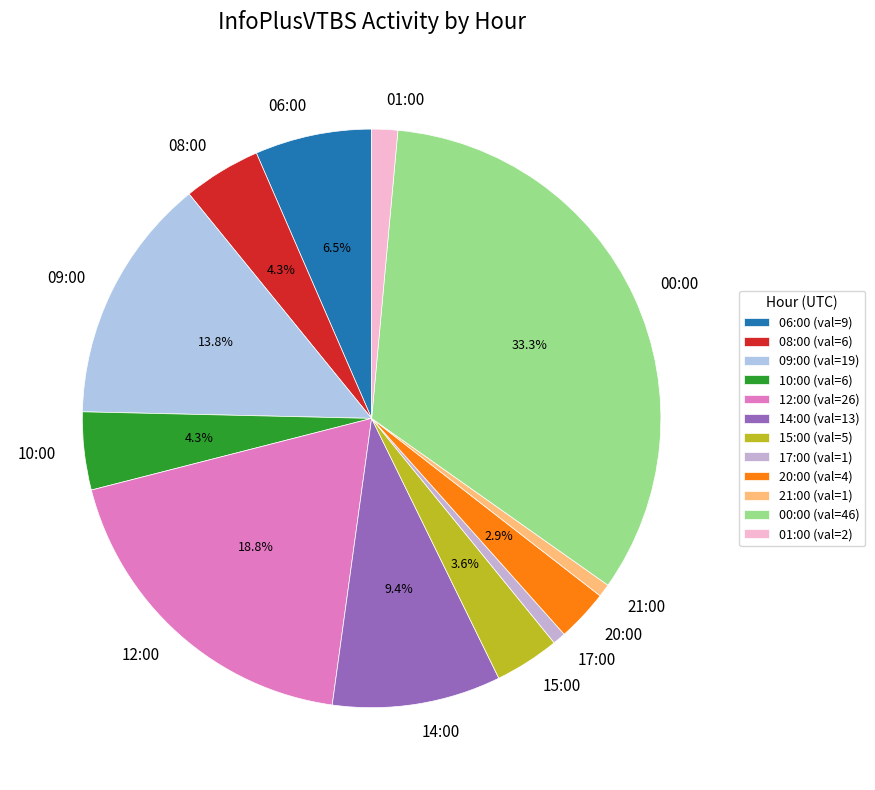

To the nearest percent, what portion does 12:00 represent?

19%